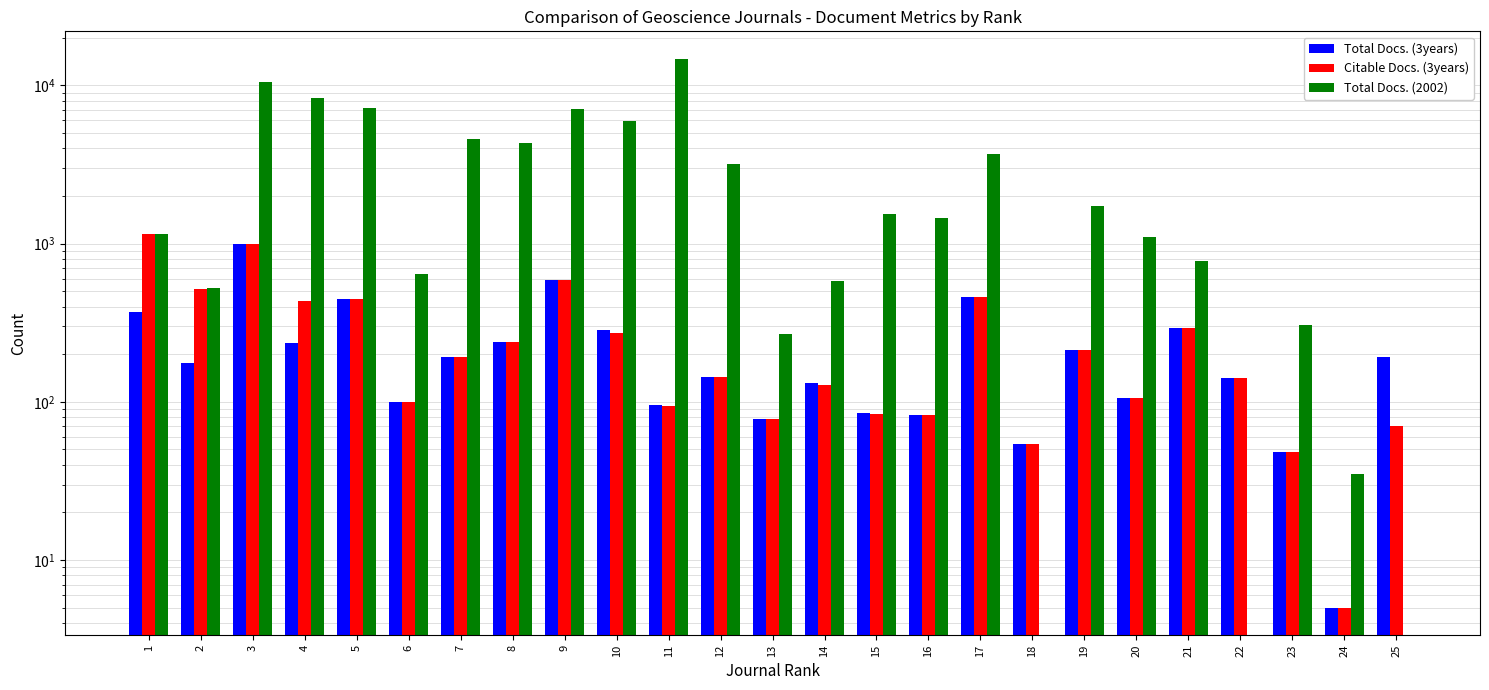

How many bars are there in total?

75